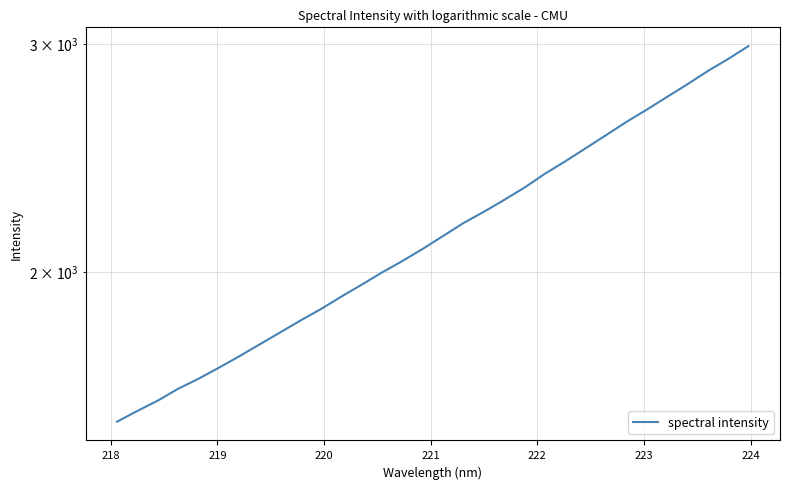

Is it true that the value at 31 is 4692.2?

False